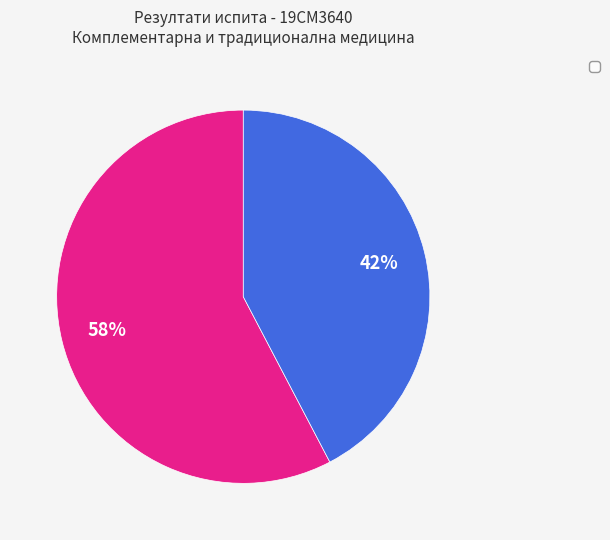

How many slices are in this pie chart?

2